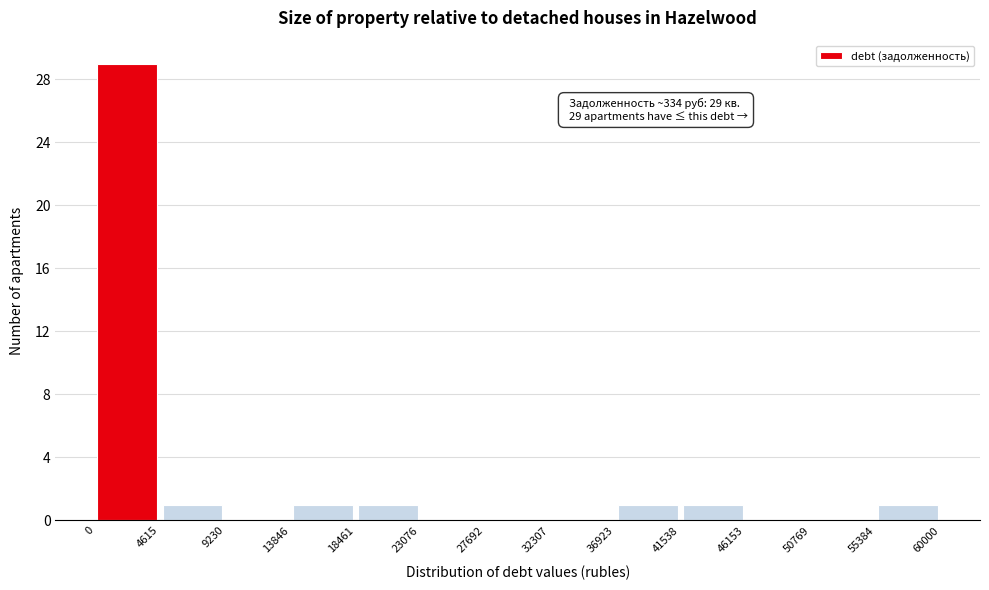

Over which range of the x-axis is the bar tallest?

0 to 4615